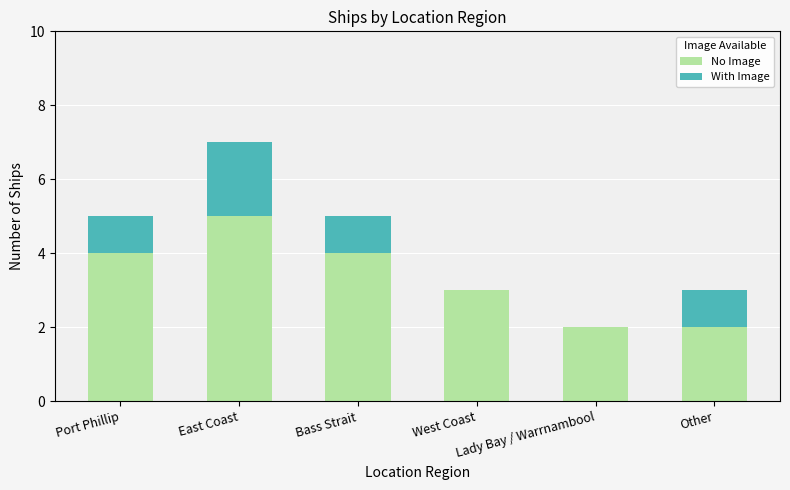

What is the maximum value for No Image?

5